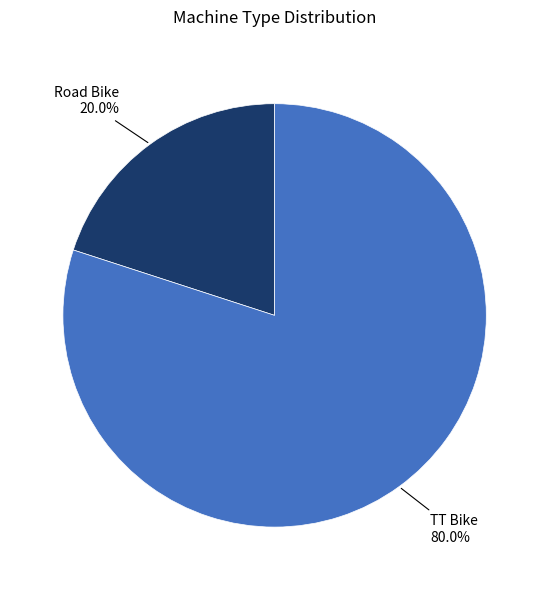

Does any single category account for the majority?

Yes